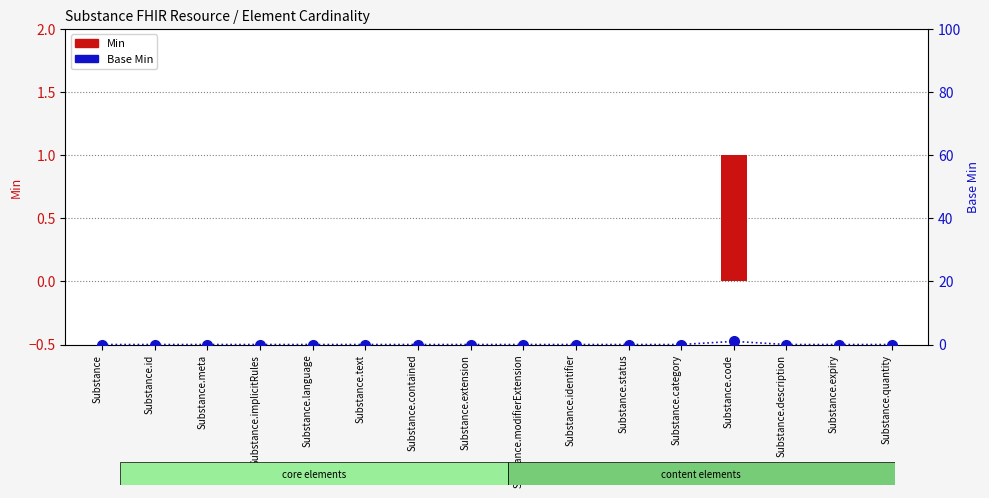

Between Substance.description and Substance.status, which is larger?

Substance.description